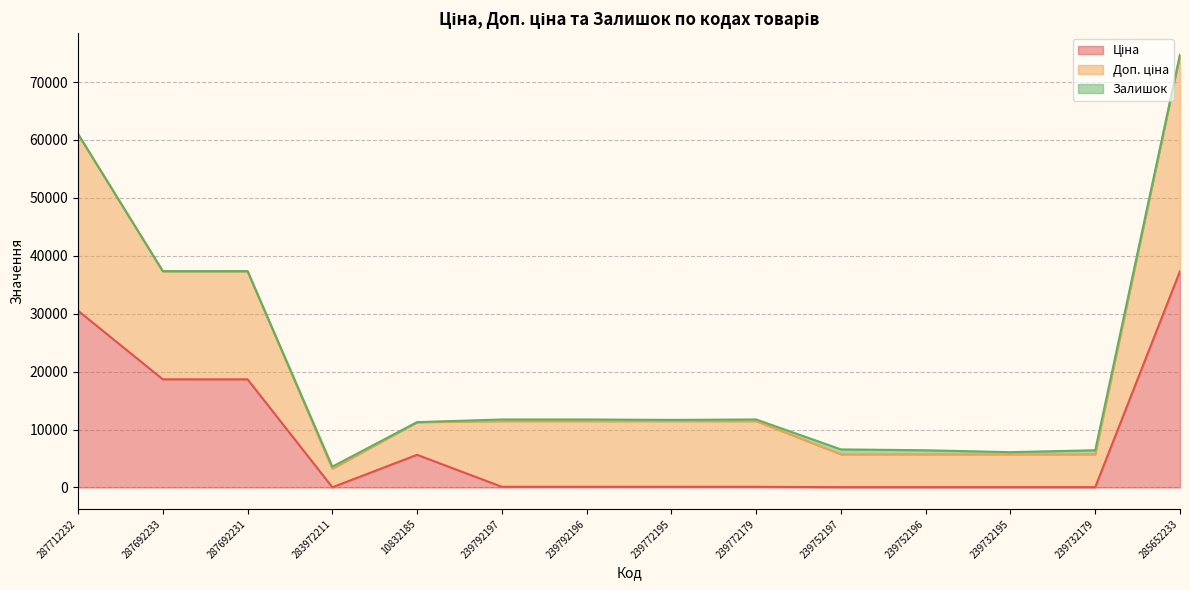

At which category is the sum across all series the highest?

285652233